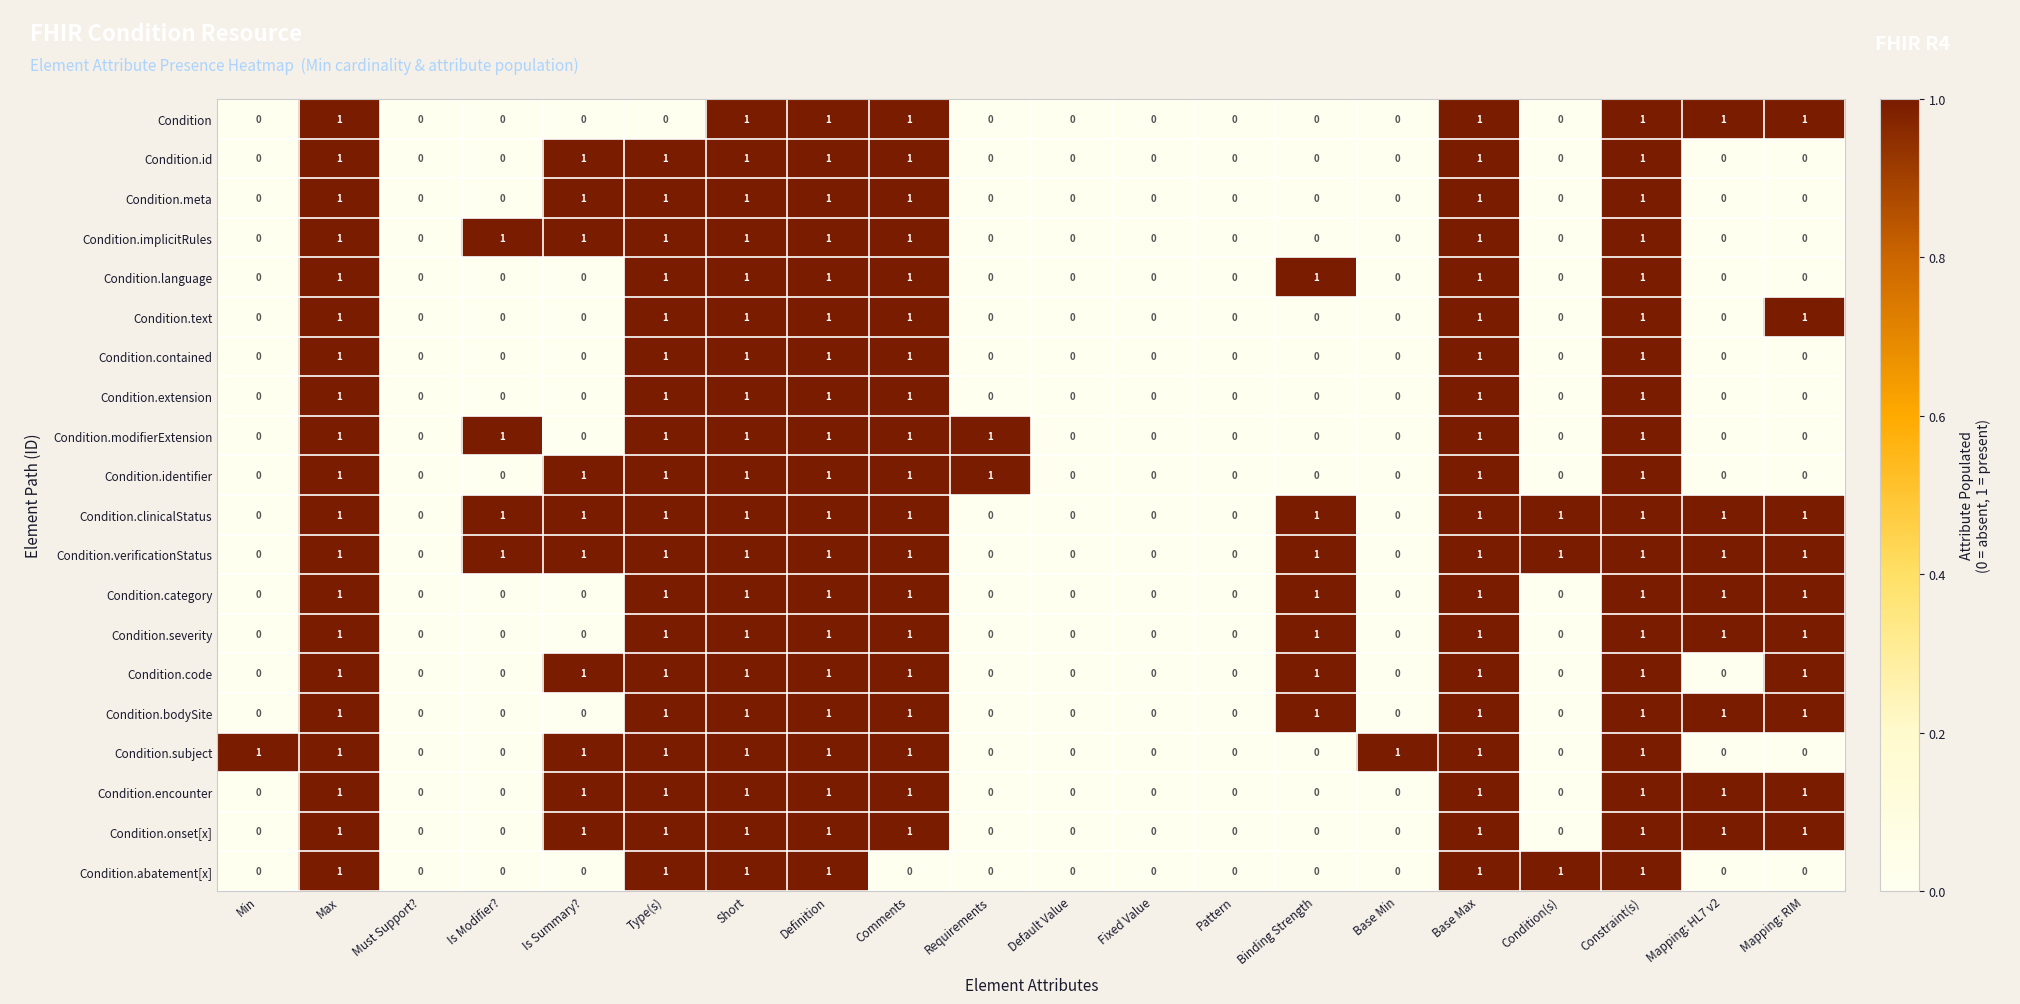

What is the sum of all Condition.clinicalStatus values?

13